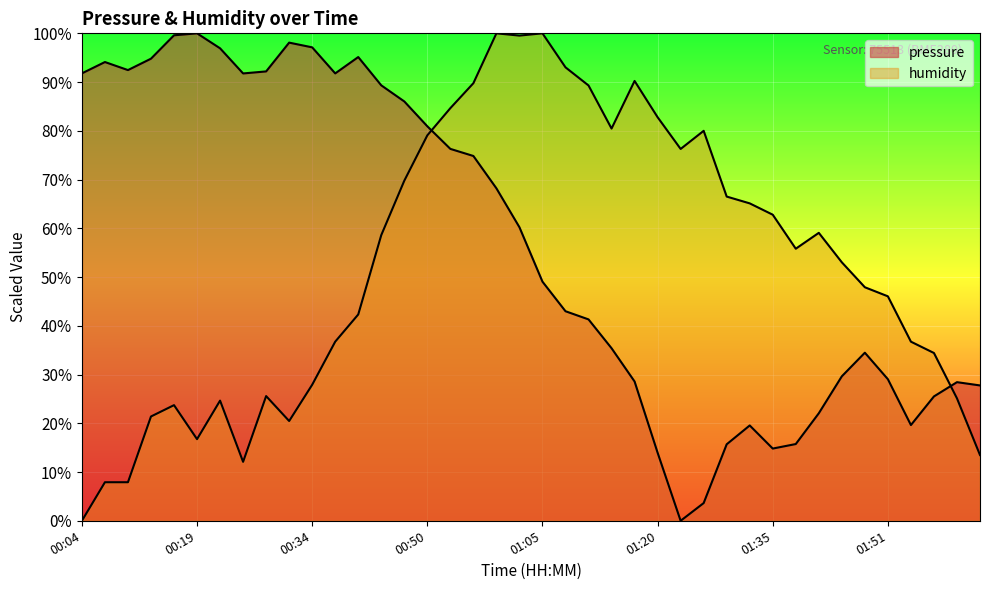

True or false: pressure has a value of 35.3 at 01:54.

False